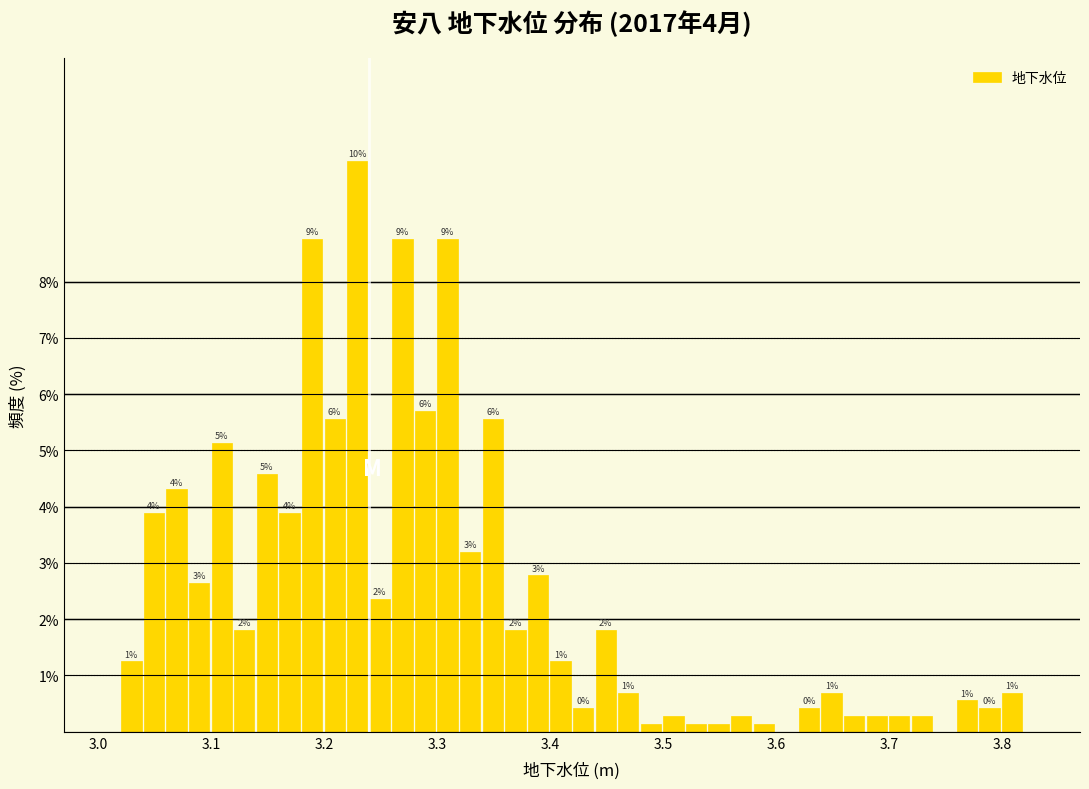

Read against the x-axis, roughly where is the centre of the tallest bar?

3.23